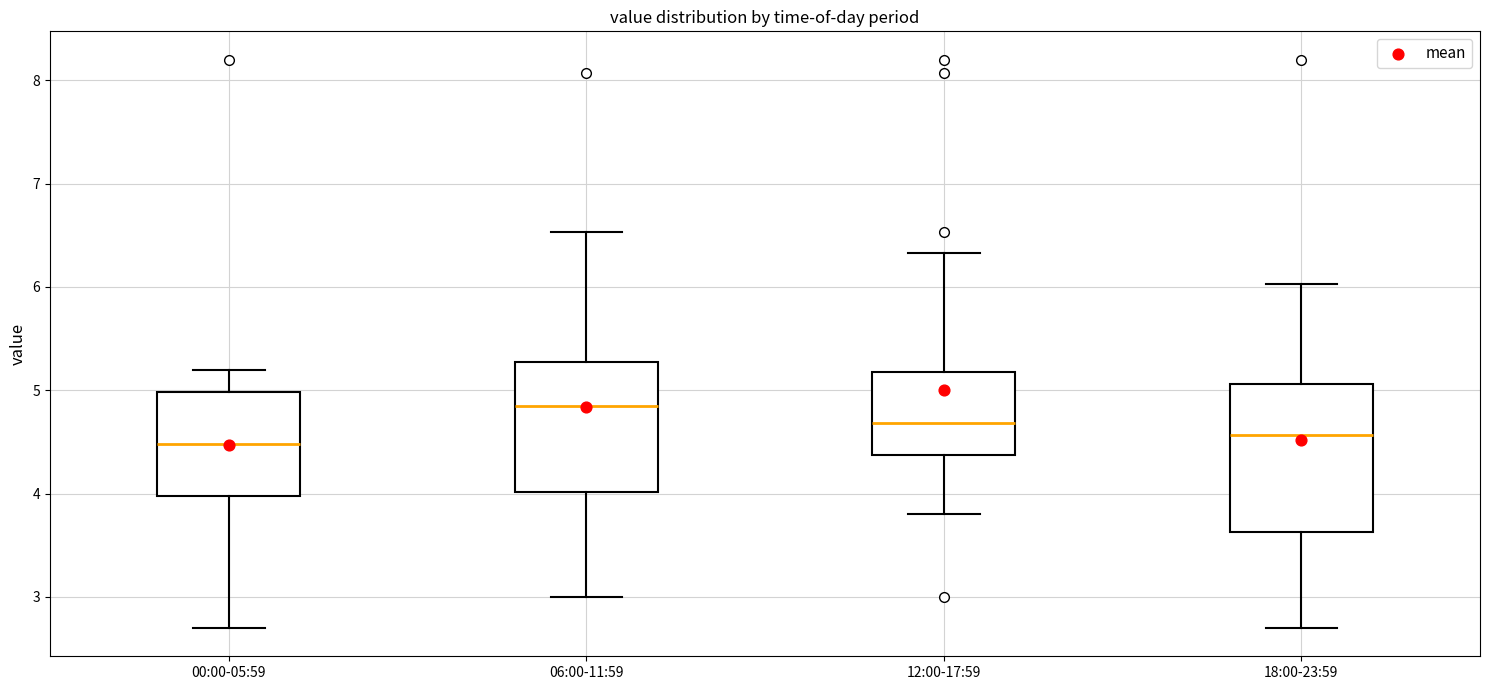

Which box is the tallest, from its lower edge to its upper edge?

18:00-23:59